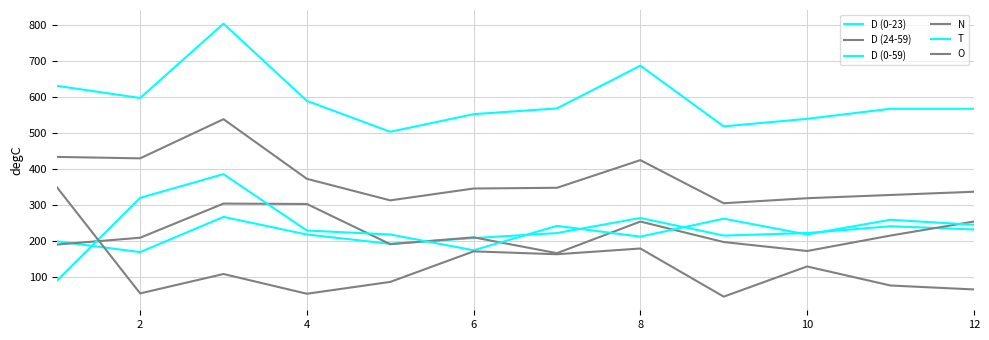

Is this an area chart (filled region under the line)?

No